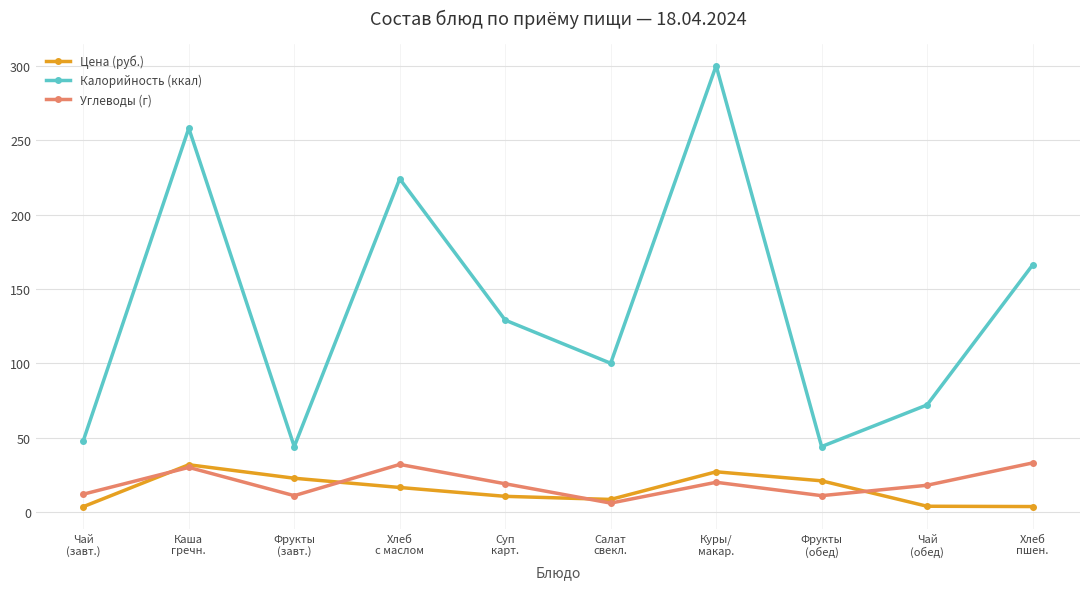

What is the label of the 9th point from the left?

Чай
(обед)